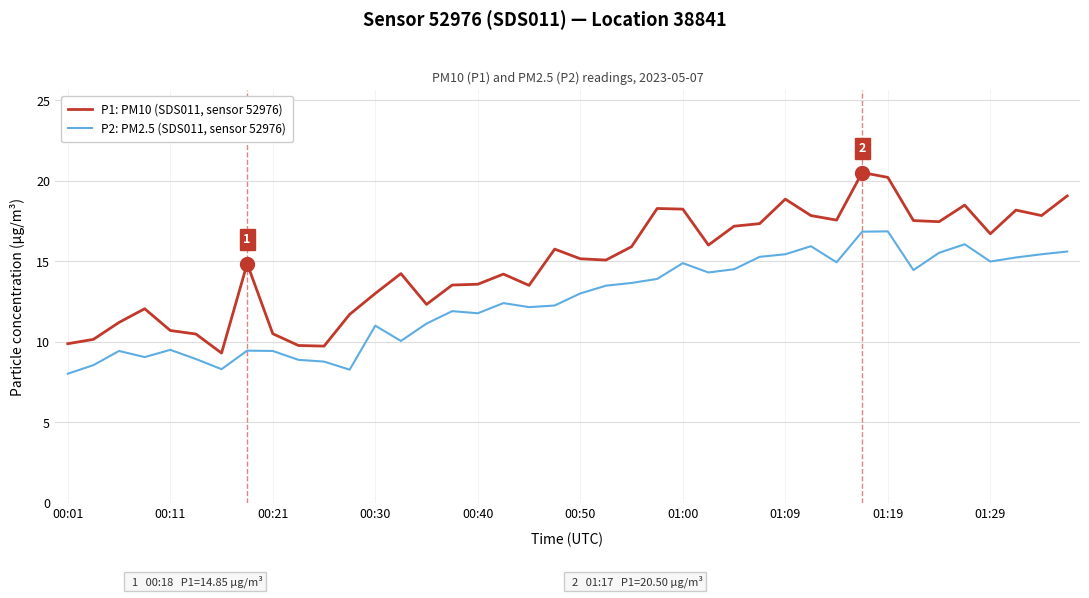

What are all the series names shown in the legend?

P1: PM10 (SDS011, sensor 52976), P2: PM2.5 (SDS011, sensor 52976)